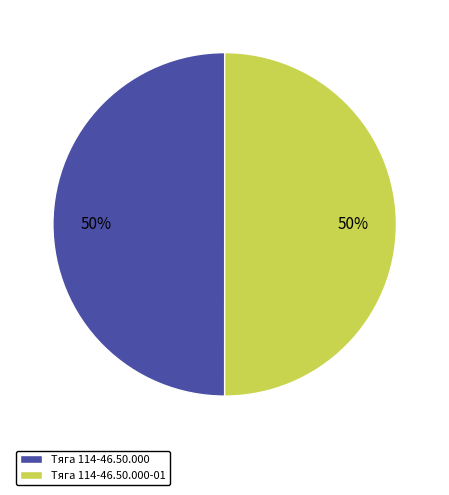

To the nearest percent, what percentage of the pie is Тяга 114-46.50.000?

50%